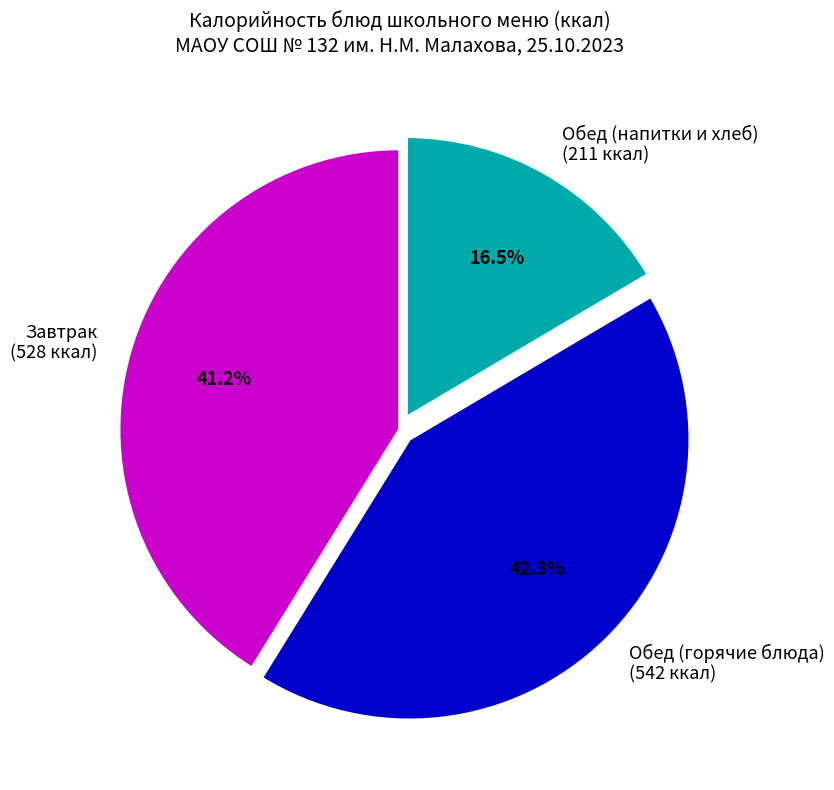

To the nearest percent, what is the average slice percentage?

33%